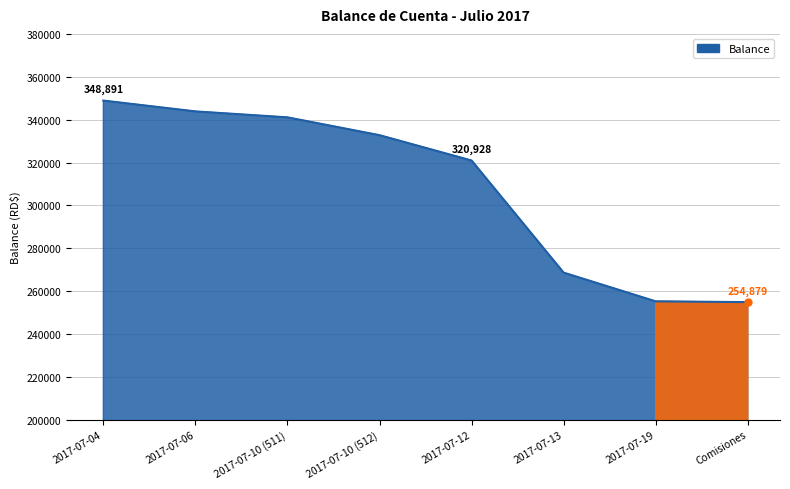

What is the sum of all values?

2466229.3